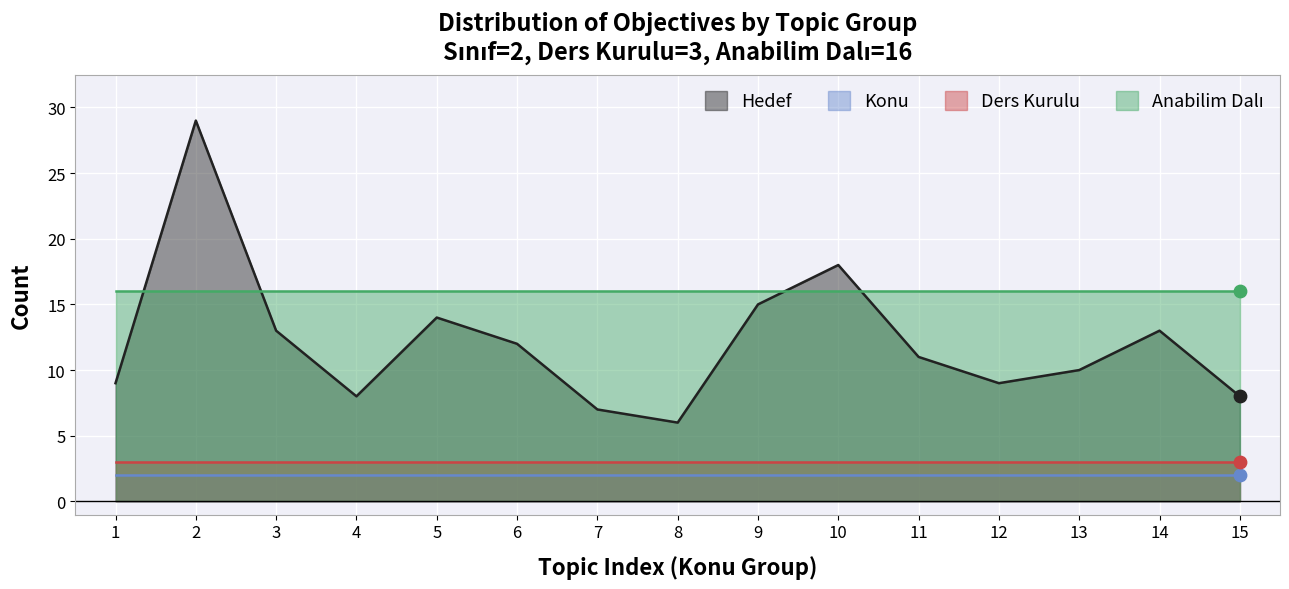

Which series has the largest total across all categories?

Anabilim Dali